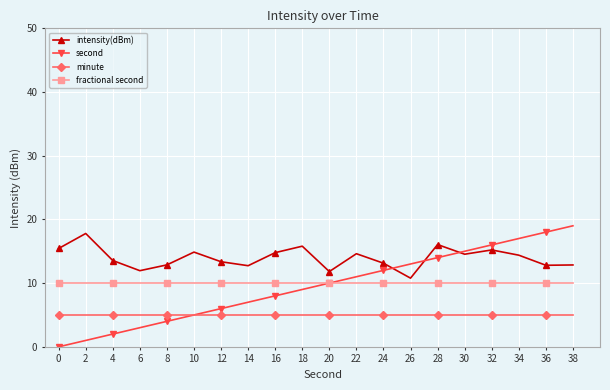

Is the value of minute at 38 greater than the value of second at 8?

Yes